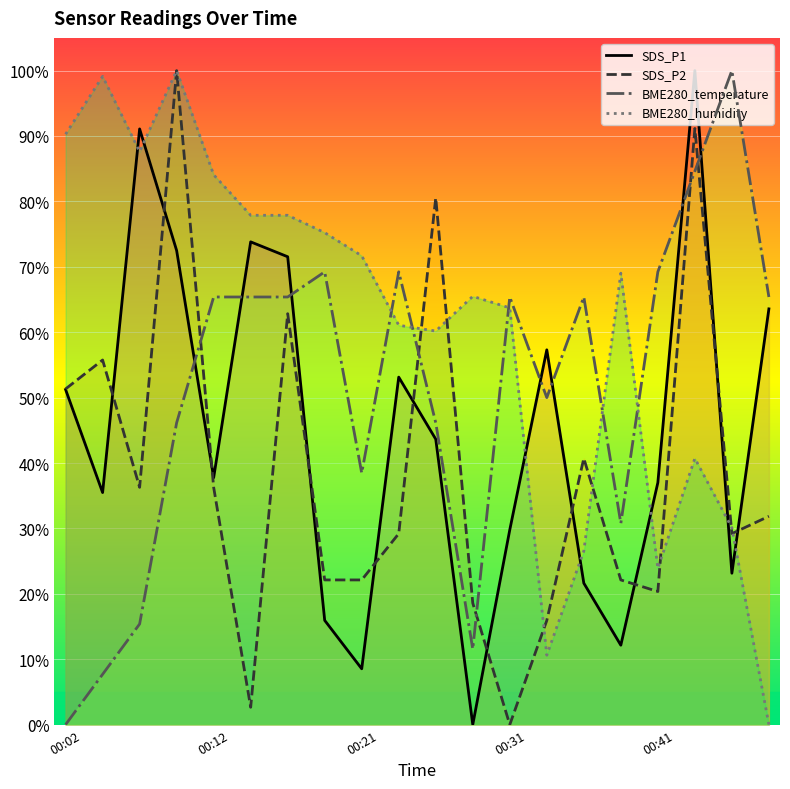

In BME280_humidity, how many points are lower than both neighbors (excluding endpoints)?

4